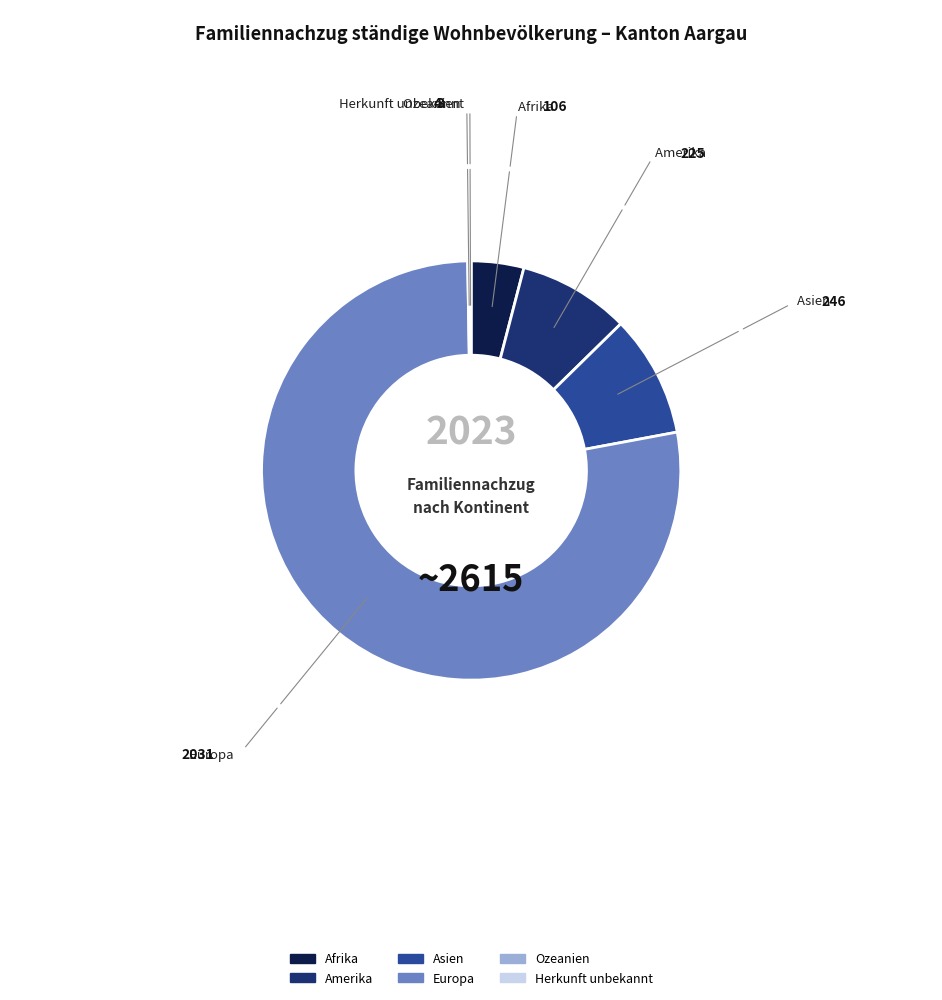

Does Europa represent more than half of the total?

Yes